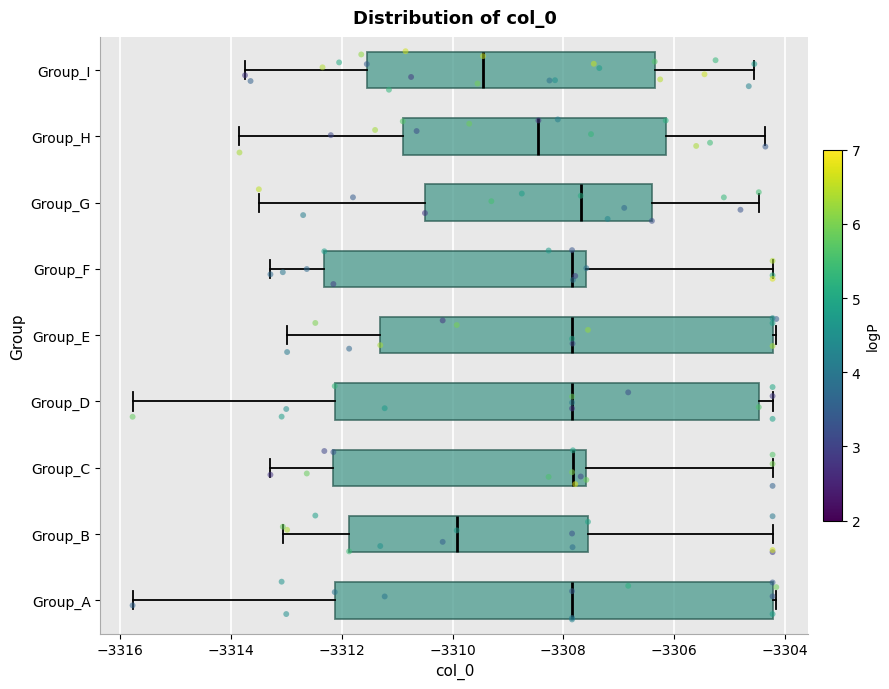

Reading bottom to top, read every box against the x-axis: the position of its median line, the range the box covers, and the ends of its whiskers. The values are not printed on the chart, so give them approximately, as read against the axis.

Group_A: median -3307.8, box -3312.2 to -3304.2, whiskers -3315.8 to -3304.2 (just right of the box's right edge)
Group_B: median -3310.0, box -3311.8 to -3307.6, whiskers -3313.0 to -3304.2
Group_C: median -3307.8, box -3312.2 to -3307.6, whiskers -3313.2 to -3304.2
Group_D: median -3307.8, box -3312.2 to -3304.4, whiskers -3315.8 to -3304.2
Group_E: median -3307.8, box -3311.4 to -3304.2, whiskers -3313.0 to -3304.2 (just right of the box's right edge)
Group_F: median -3307.8, box -3312.4 to -3307.6, whiskers -3313.2 to -3304.2
Group_G: median -3307.6, box -3310.4 to -3306.4, whiskers -3313.4 to -3304.4
Group_H: median -3308.4, box -3310.8 to -3306.2, whiskers -3313.8 to -3304.4
Group_I: median -3309.4, box -3311.6 to -3306.4, whiskers -3313.8 to -3304.6